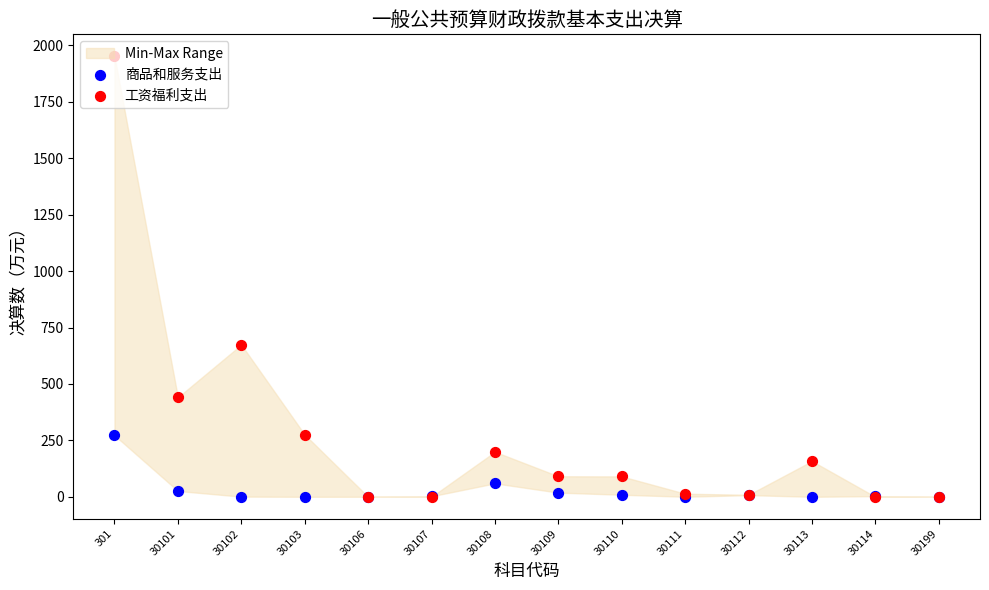

Is the value of 商品和服务支出 at 30101 greater than the value of 工资福利支出 at 30108?

No